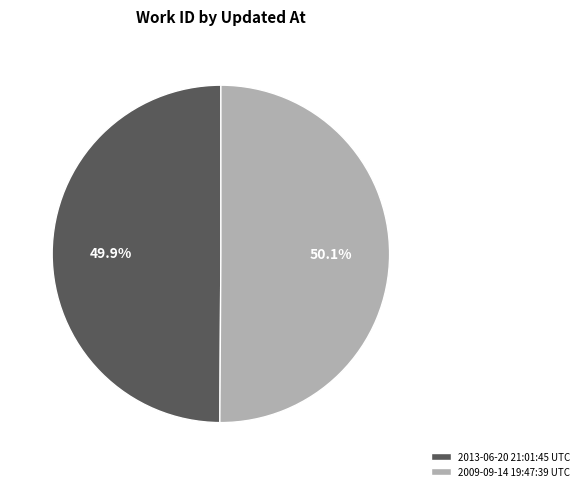

Approximately how many times larger is the value at 2013-06-20 21:01:45 UTC compared to 2009-09-14 19:47:39 UTC?

1.0